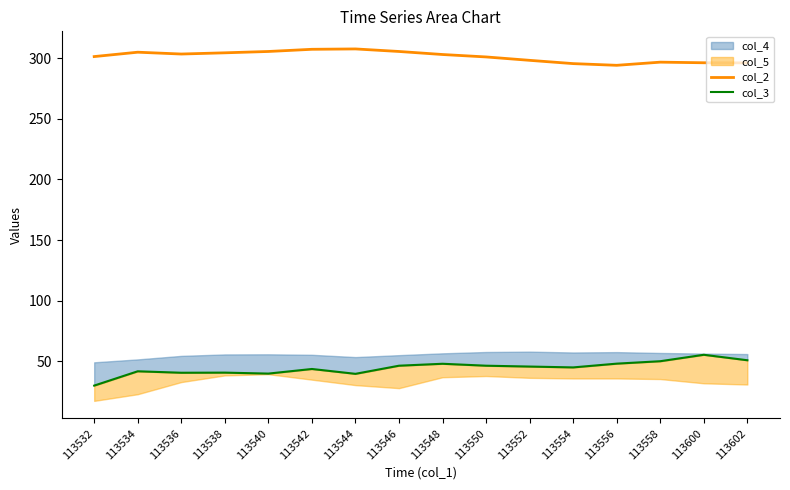

The col_2 series shows 463.2 at 113554. True or false?

False